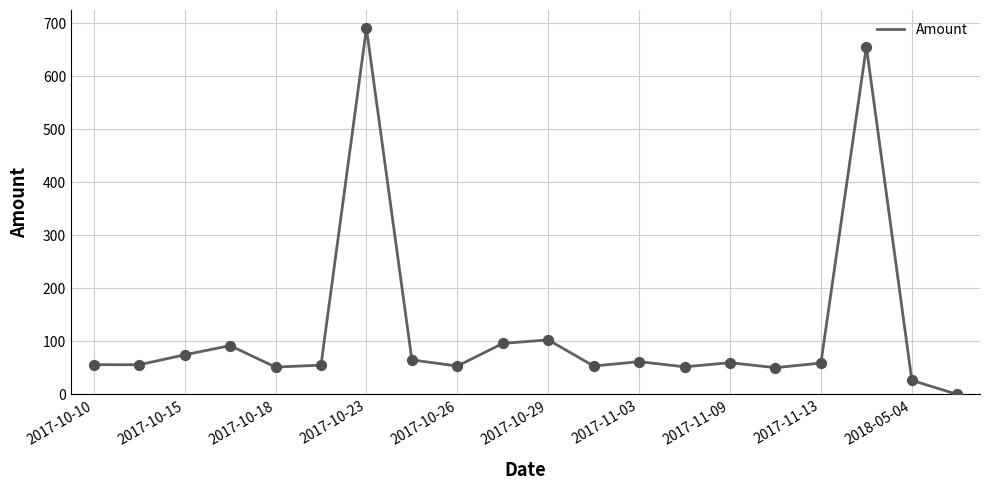

What is the greatest value displayed?

690.0